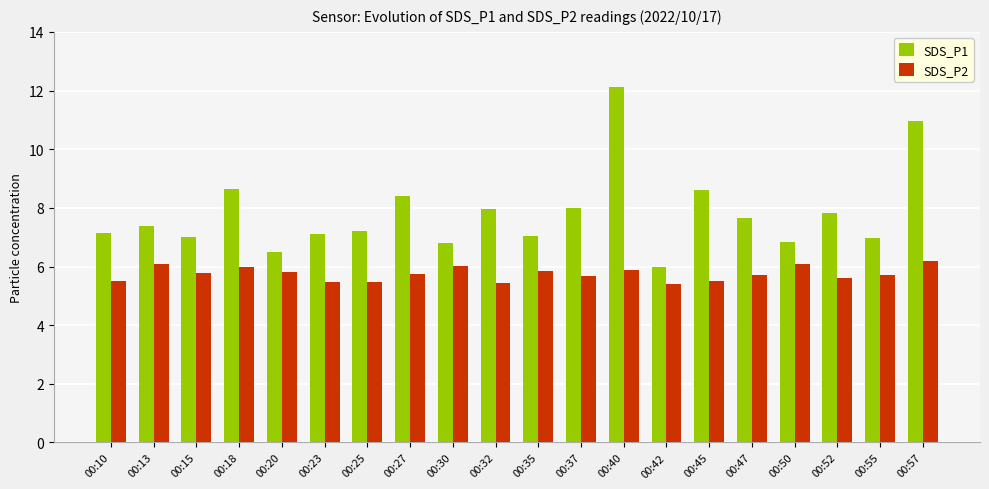

What is the sum of the SDS_P1 values at 00:47 and 00:10?

14.8